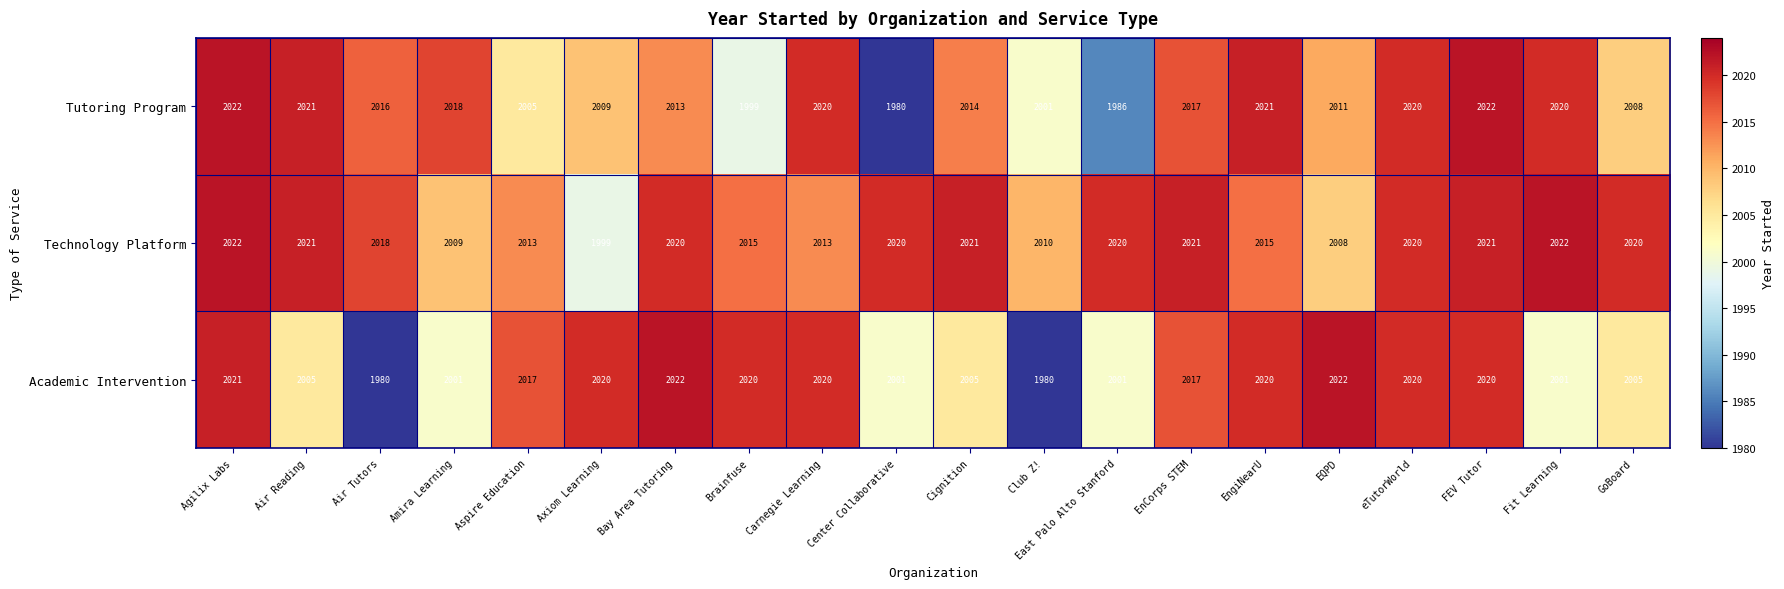

What is the total value across all series at Cignition?

6040